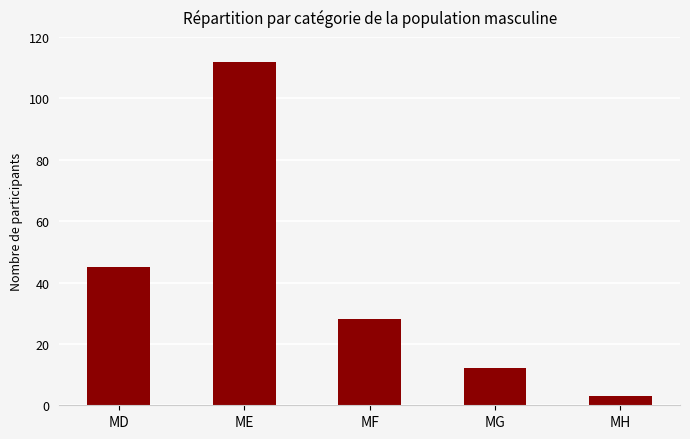

Does the chart contain any negative values?

No